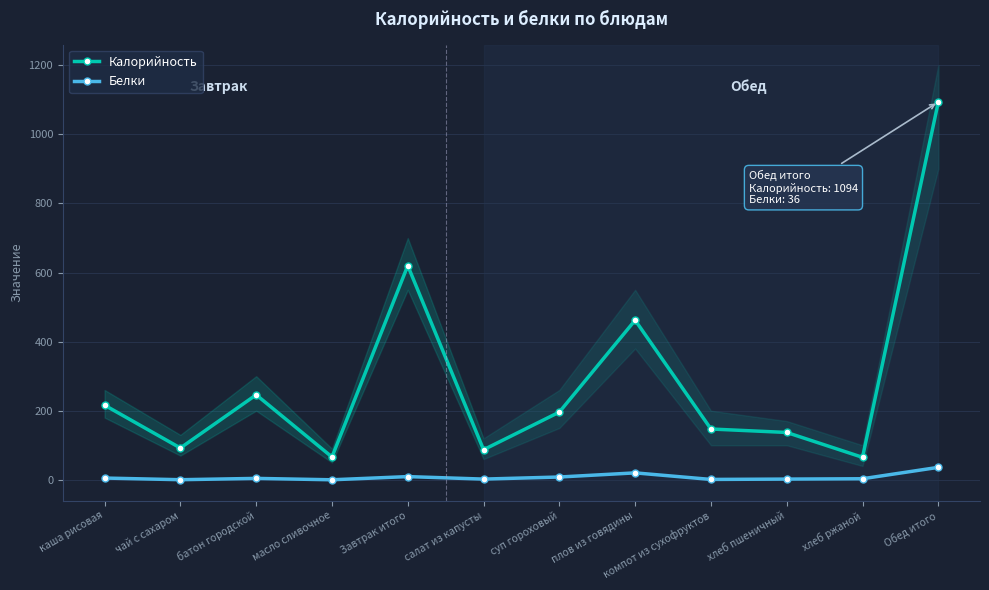

Reading right to left, extract all data points from this chart.

Калорийность: Обед итого=1094.0	хлеб ржаной=65.0	хлеб пшеничный=137.0	компот из сухофруктов=147.0	плов из говядины=462.0	суп гороховый=196.0	салат из капусты=87.0	Завтрак итого=620.0	масло сливочное=66.0	батон городской=246.0	чай с сахаром=92.0	каша рисовая=216.0
Белки: Обед итого=36.0	хлеб ржаной=3.0	хлеб пшеничный=2.0	компот из сухофруктов=1.0	плов из говядины=20.0	суп гороховый=8.0	салат из капусты=2.0	Завтрак итого=9.2	масло сливочное=0.0	батон городской=4.0	чай с сахаром=0.2	каша рисовая=5.0